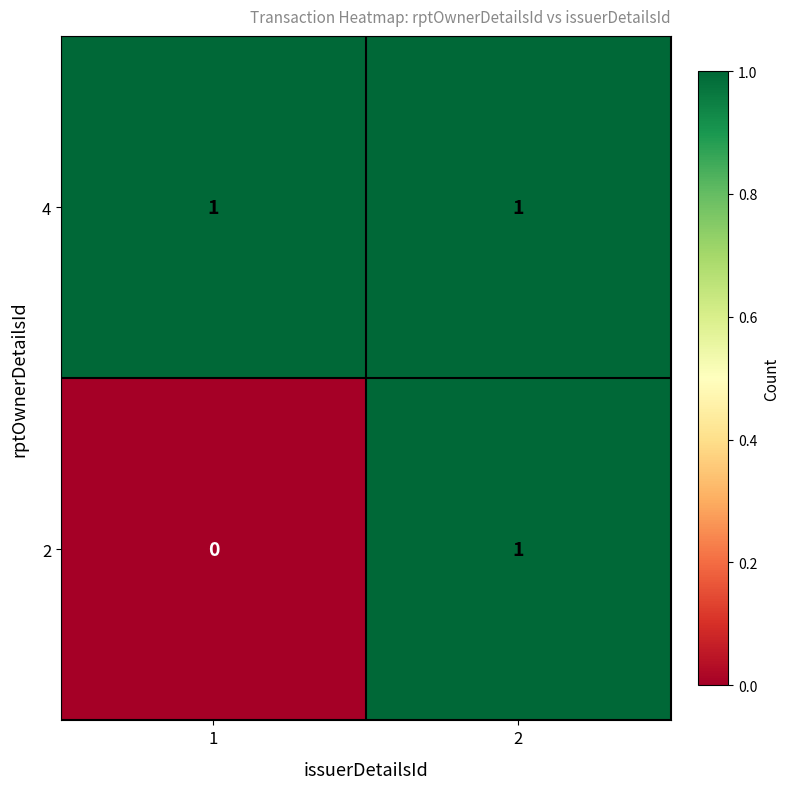

Is it true that 2 equals 1 at 1?

False